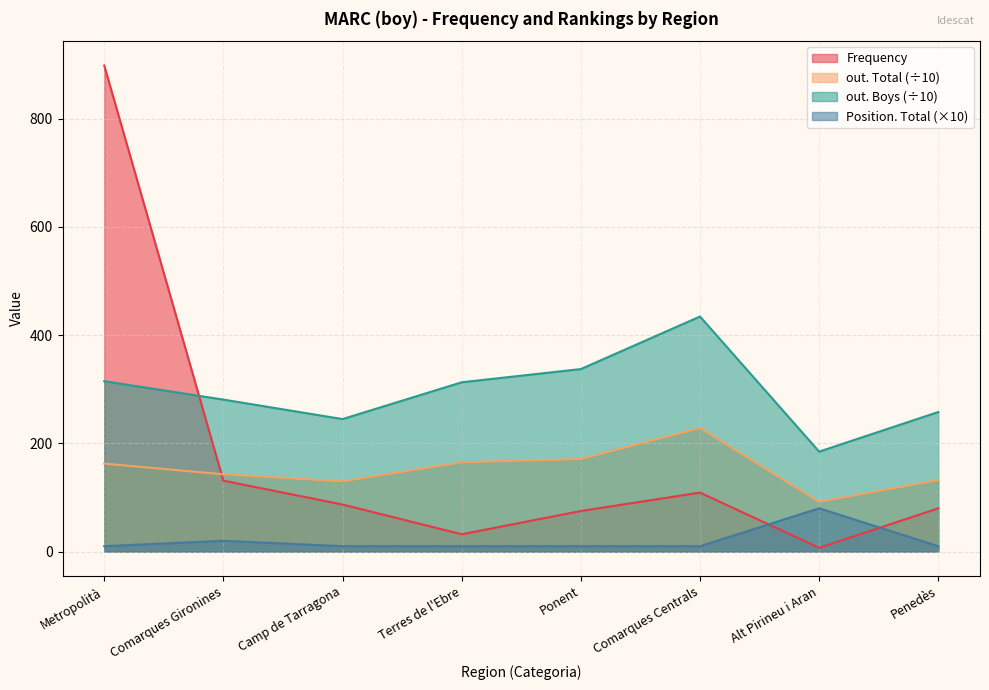

True or false: Position. Total has a value of 10.0 at Penedès.

True